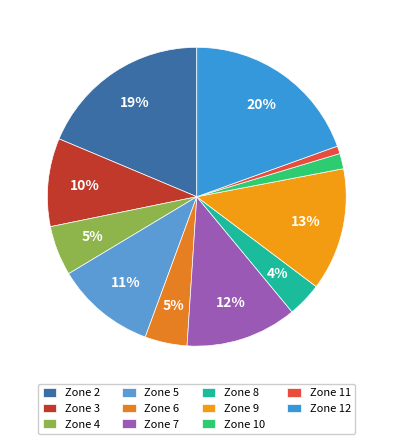

To the nearest percent, what is the average slice percentage?

9%